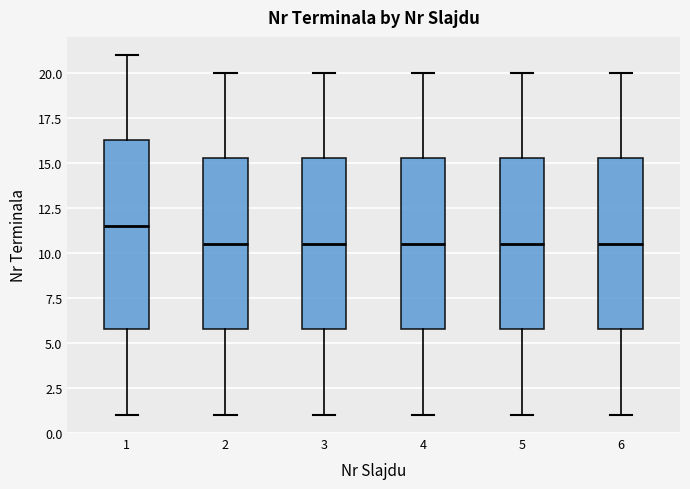

Where does the upper whisker of the box at x = 4 end on the y-axis? The values are not printed on the chart, so give them approximately, as read against the axis.

20.0